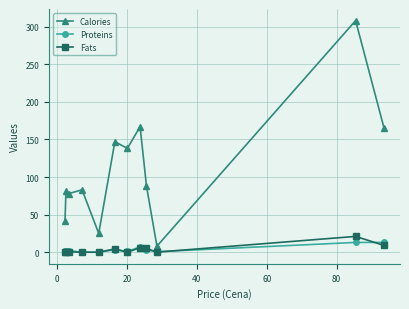

Which series has the largest total across all categories?

Calories